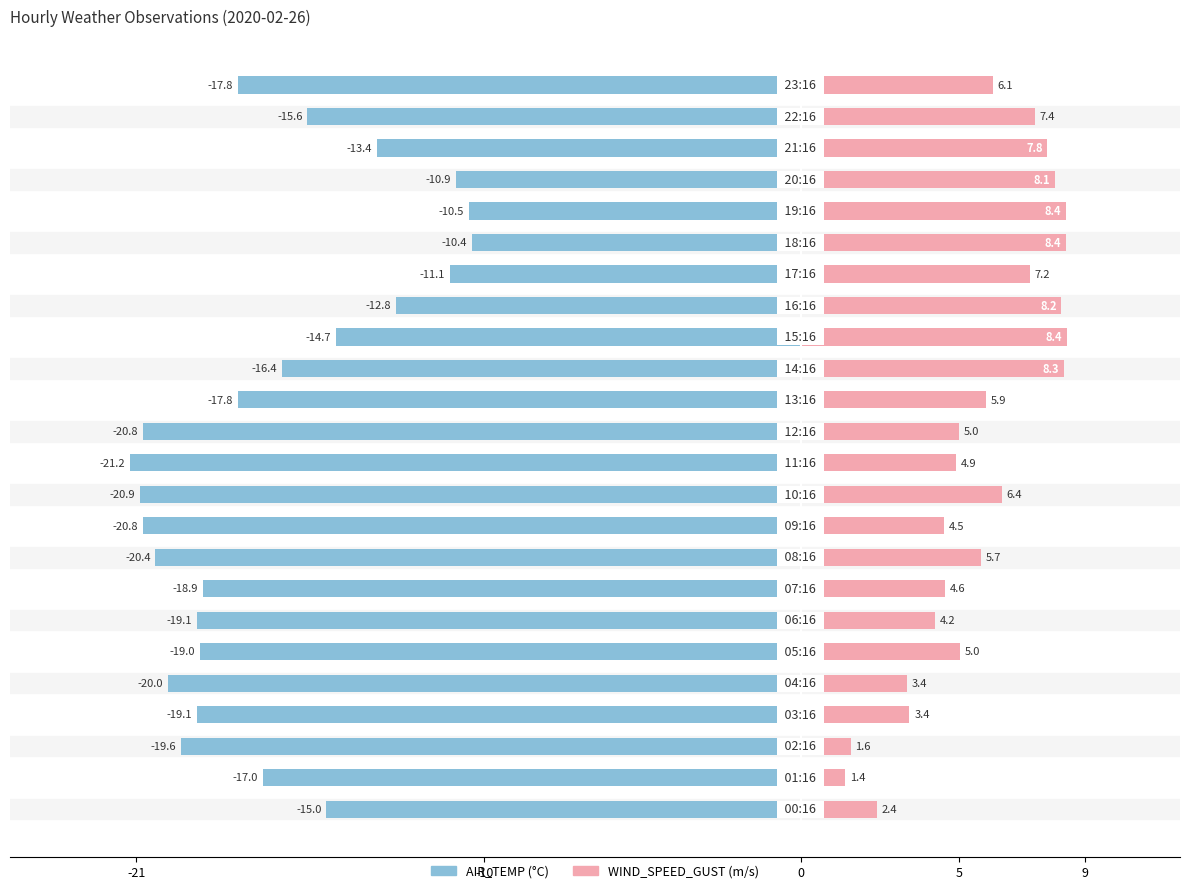

What is the difference between the second highest and second lowest values in the AIR_TEMP series?

10.4